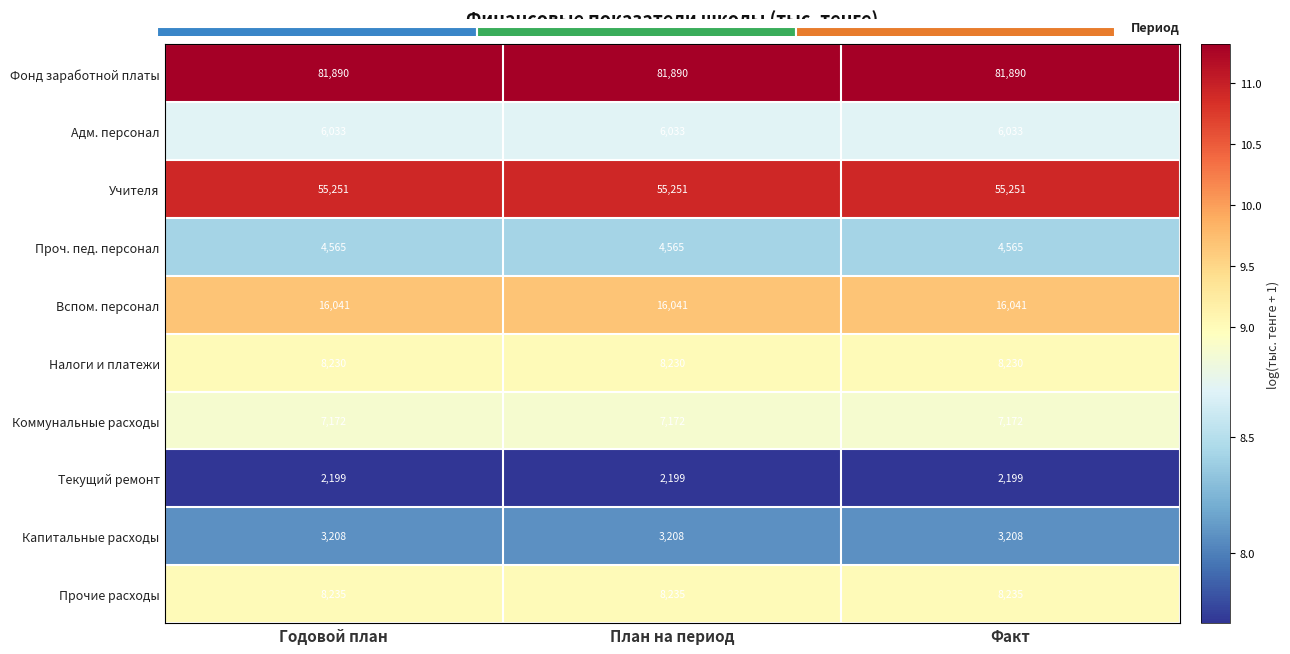

What is the smallest value displayed?

7.7